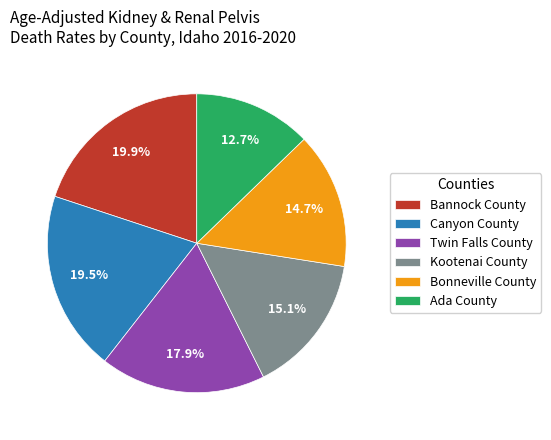

To the nearest percent, what percentage of the pie is Kootenai County?

15%